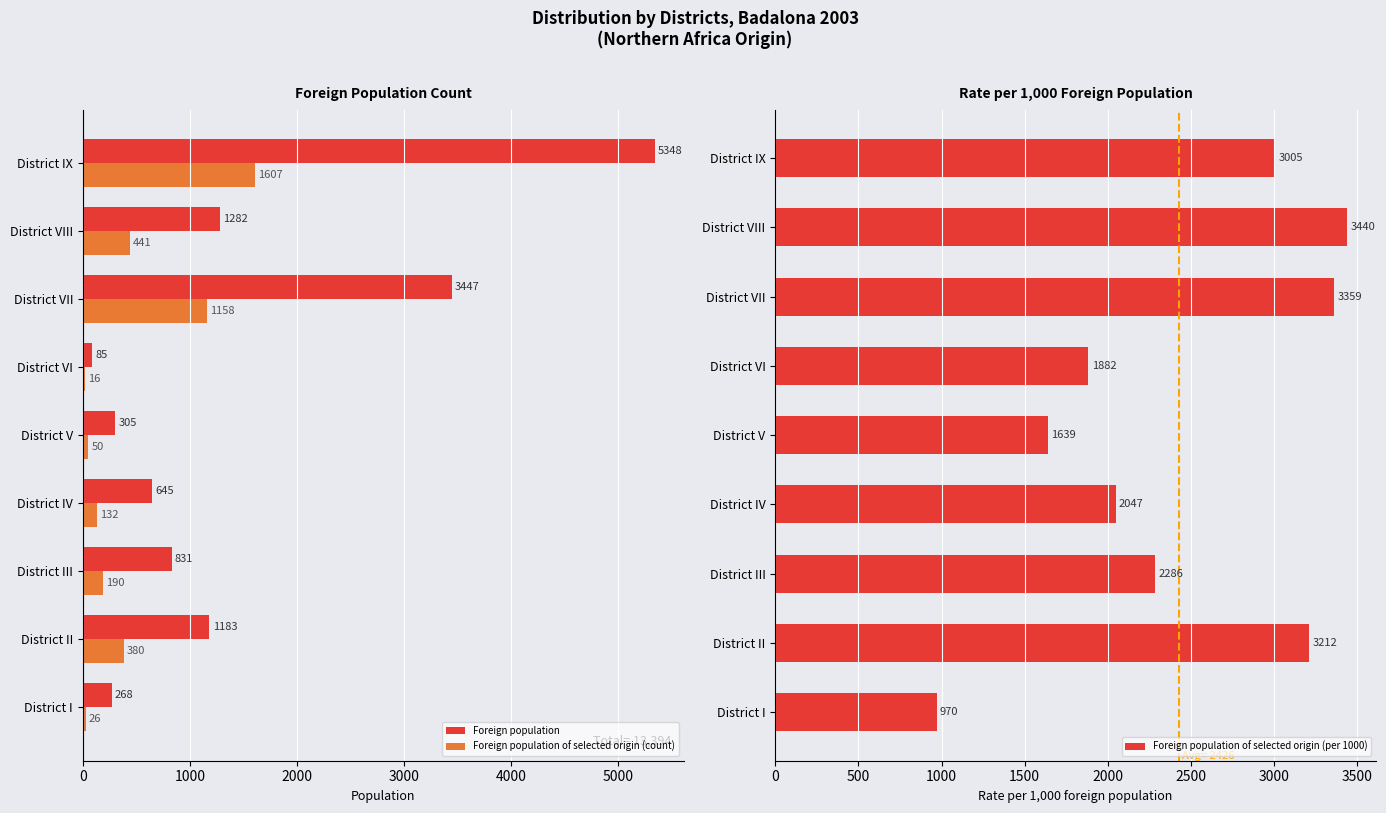

What is the smallest value displayed?

16